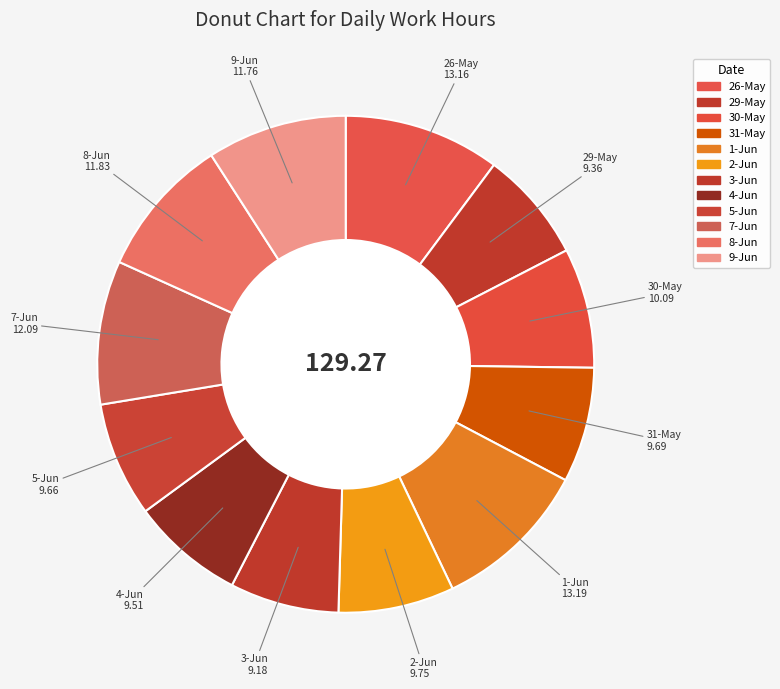

How many slices are in this pie chart?

12